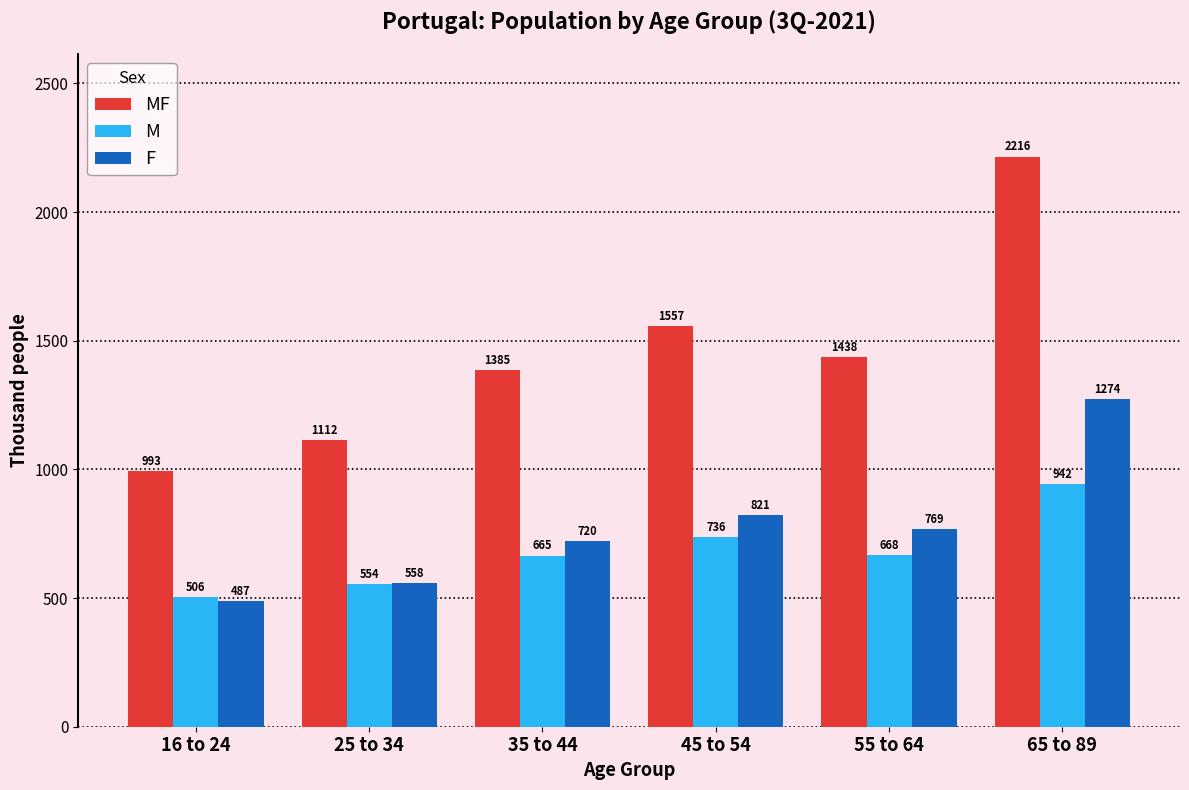

What are all the series names shown in the legend?

MF, M, F